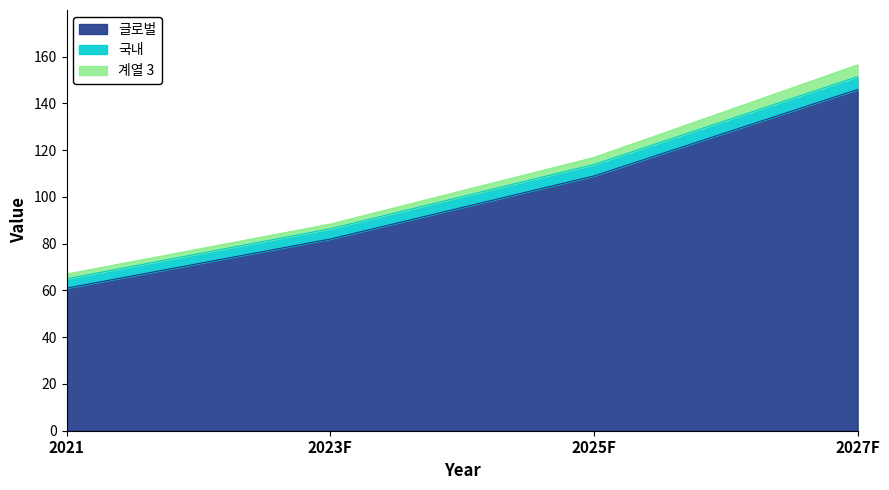

What is the highest value of the 글로벌 series?

146.0